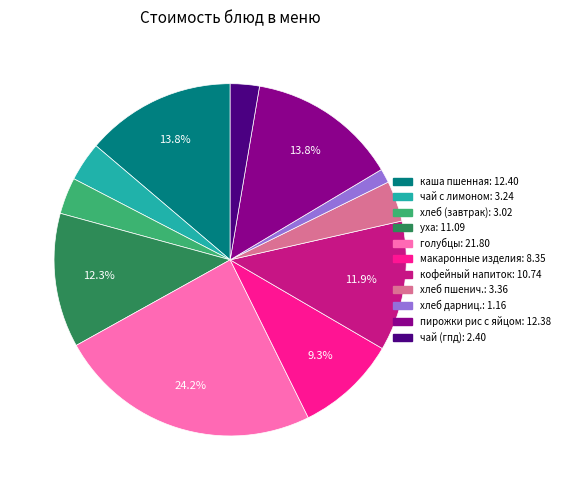

Count the number of slices in the pie.

11